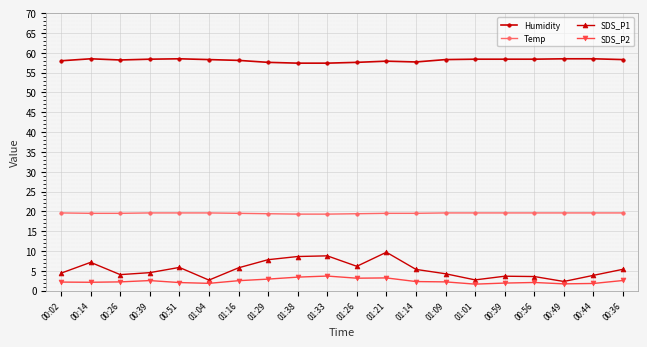

What is the highest value of the Humidity series?

58.5